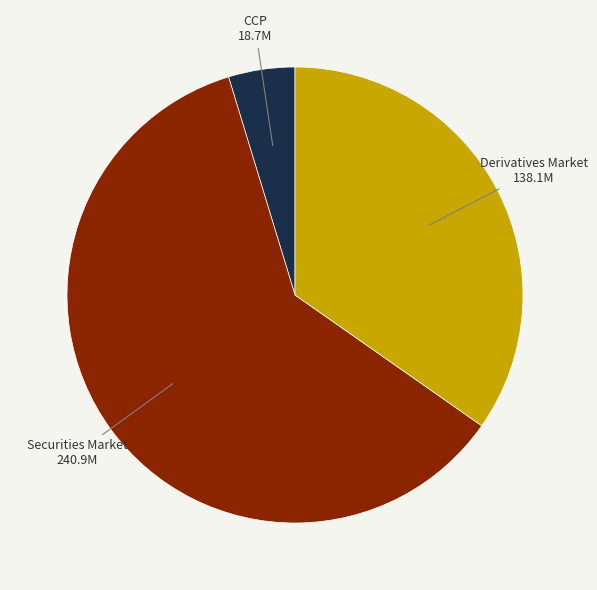

Is there a majority slice in this chart?

Yes